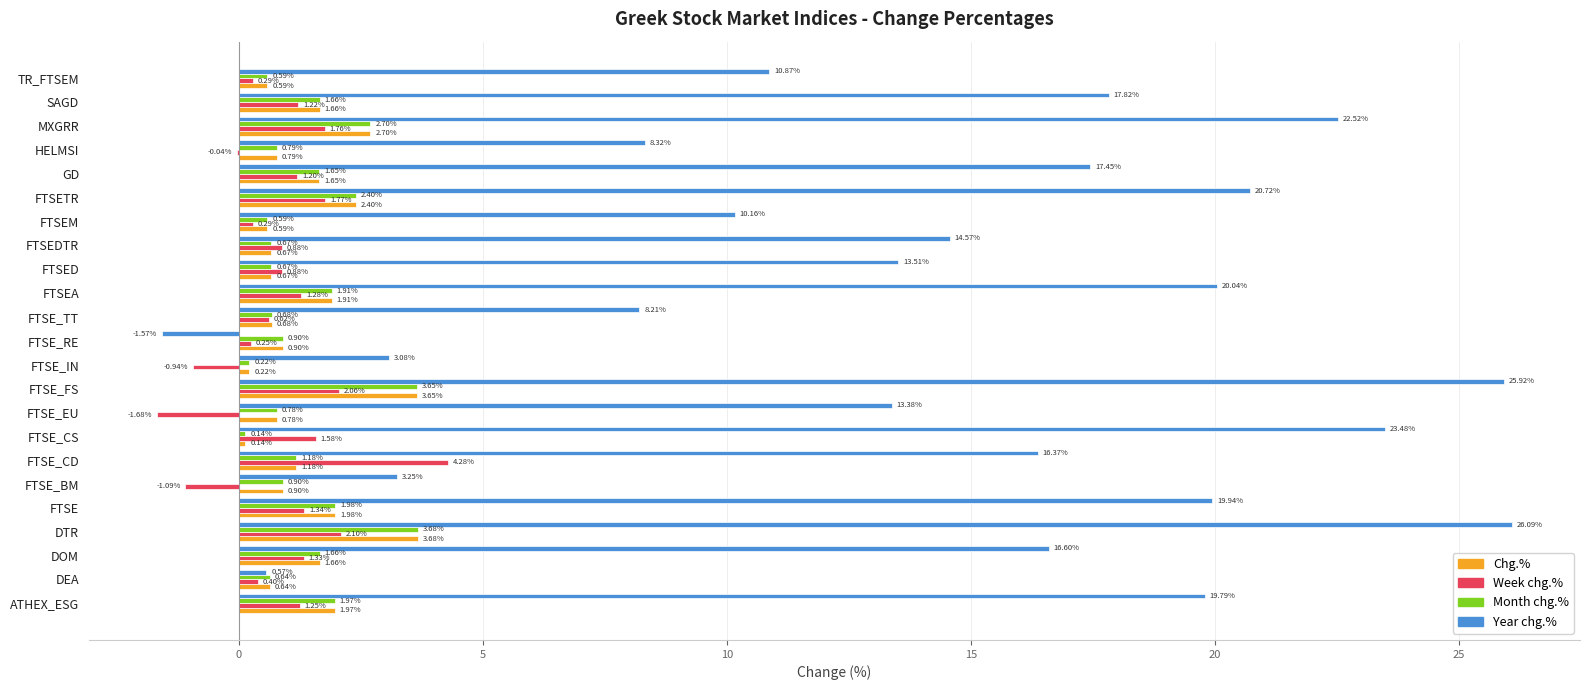

What is the sum of all Month chg.% values?

32.0